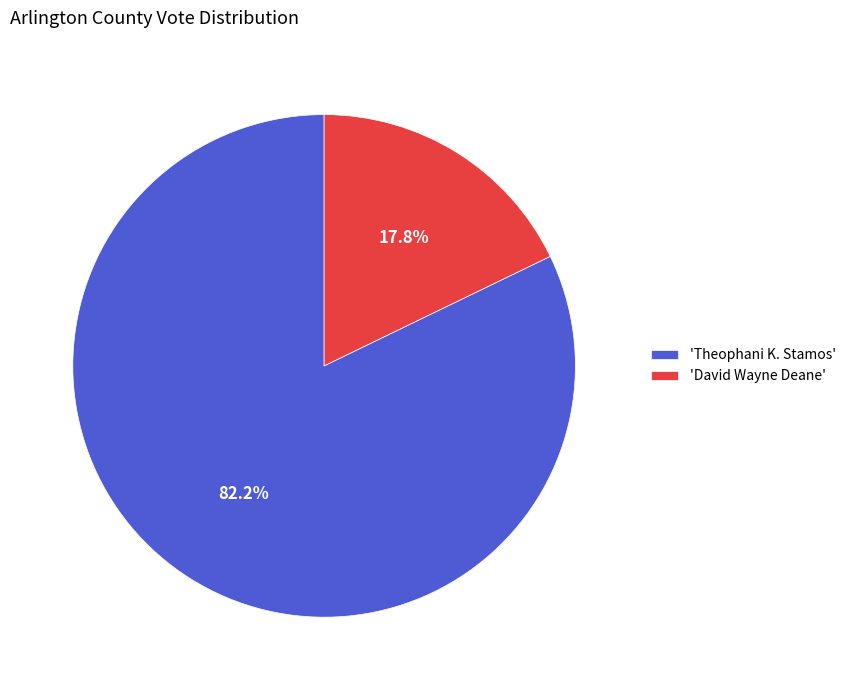

To the nearest percent, what is the average slice percentage?

50%